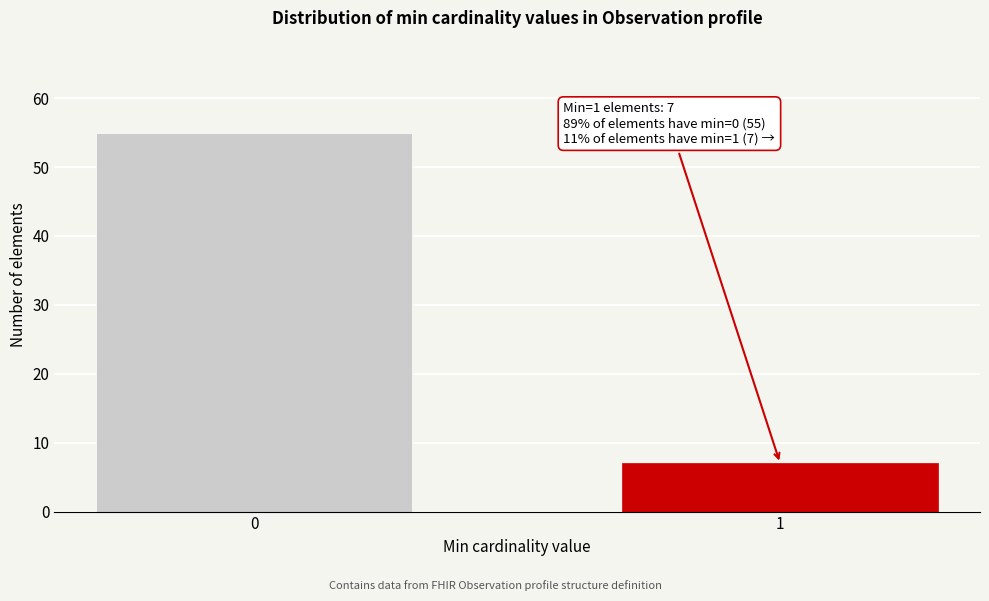

Reading left to right, extract all data points from this chart.

0=55	1=7